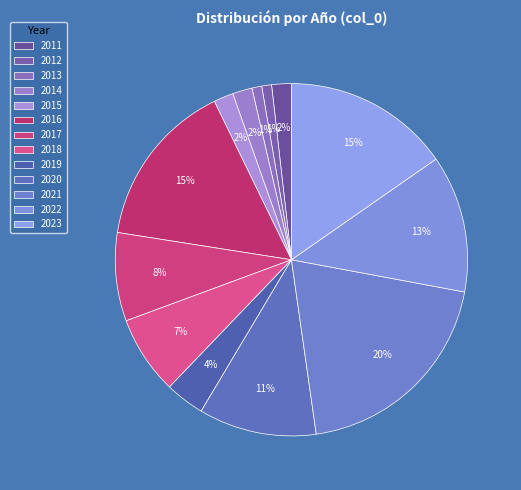

To the nearest percent, what portion does 2020 represent?

11%